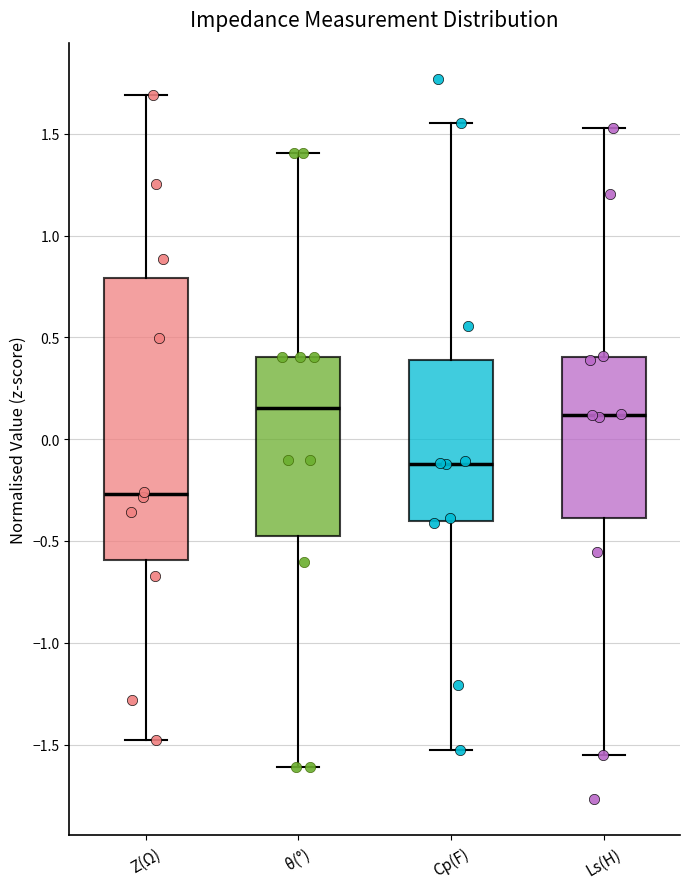

Comparing the boxes themselves (not the whiskers), which one is the tallest?

Z(Ω)